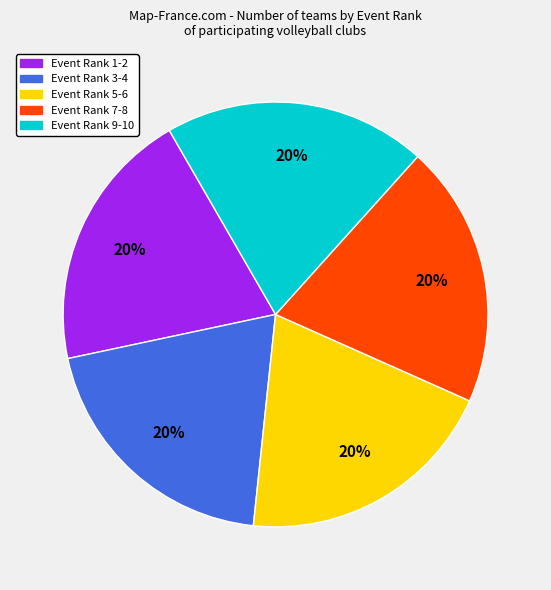

Is there a majority slice in this chart?

No